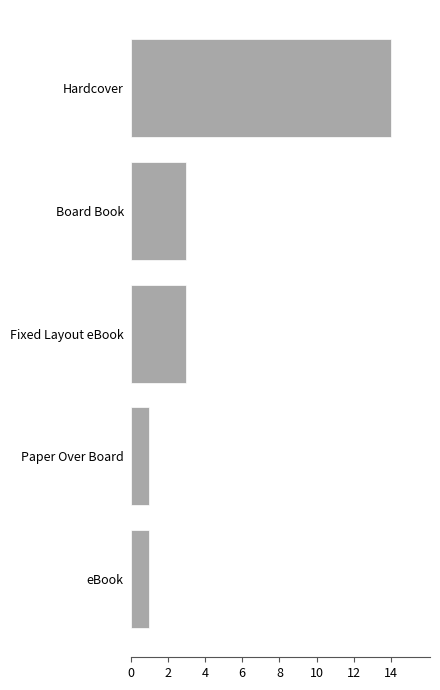

How many values are between 1 and 3?

4